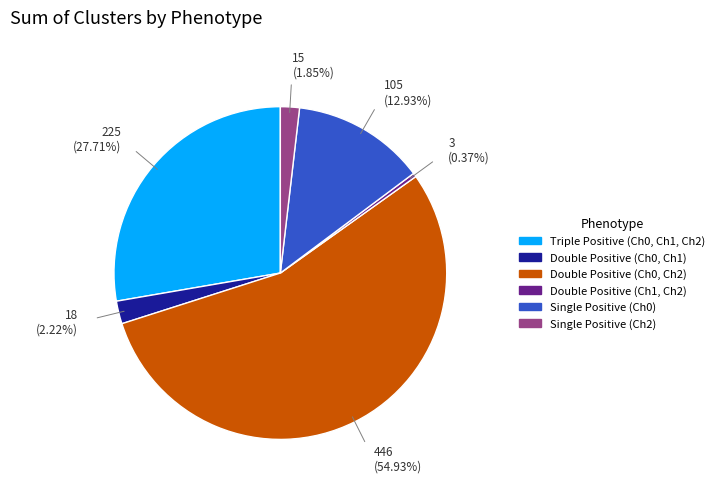

Is there a majority slice in this chart?

Yes